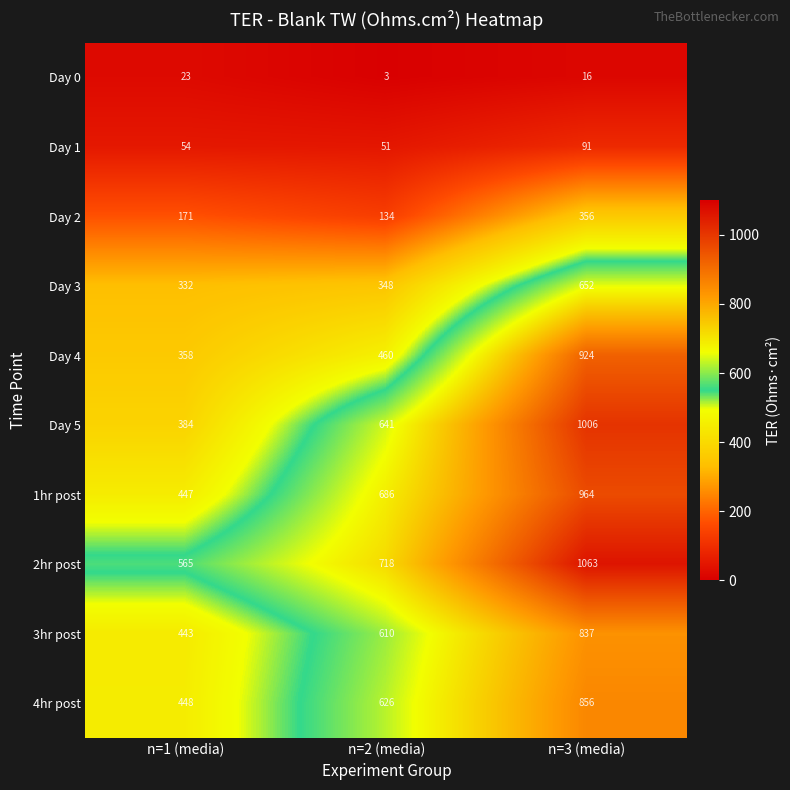

Which series has the largest total across all categories?

2hr post